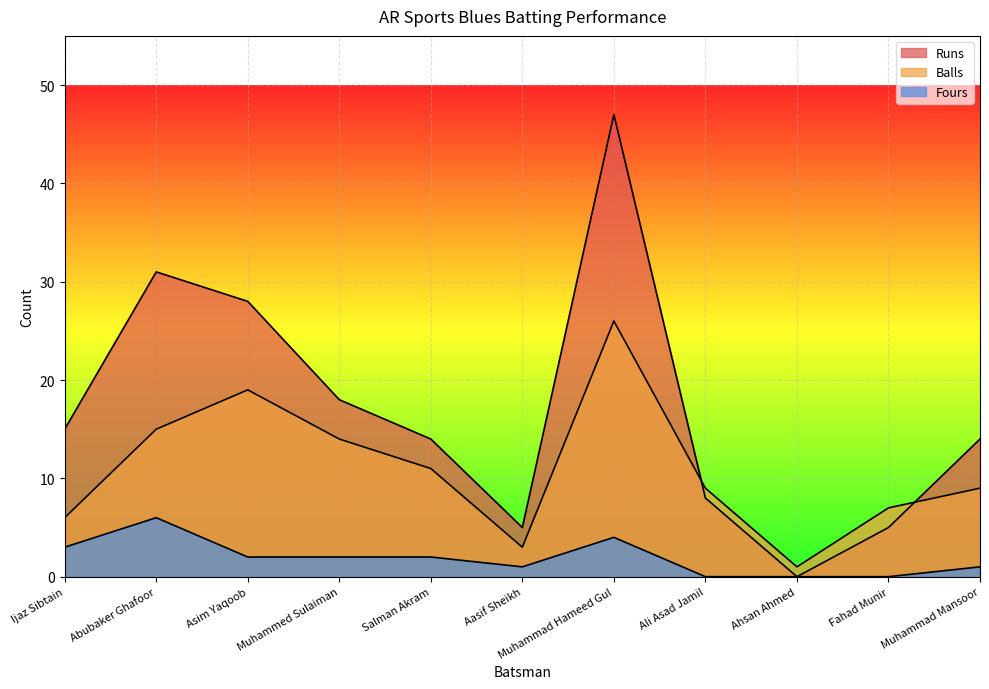

Rank the categories by Fours value from highest to lowest.

Abubaker Ghafoor, Muhammad Hameed Gul, Ijaz Sibtain, Asim Yaqoob, Muhammed Sulaiman, Salman Akram, Aasif Sheikh, Muhammad Mansoor, Ali Asad Jamil, Ahsan Ahmed, Fahad Munir